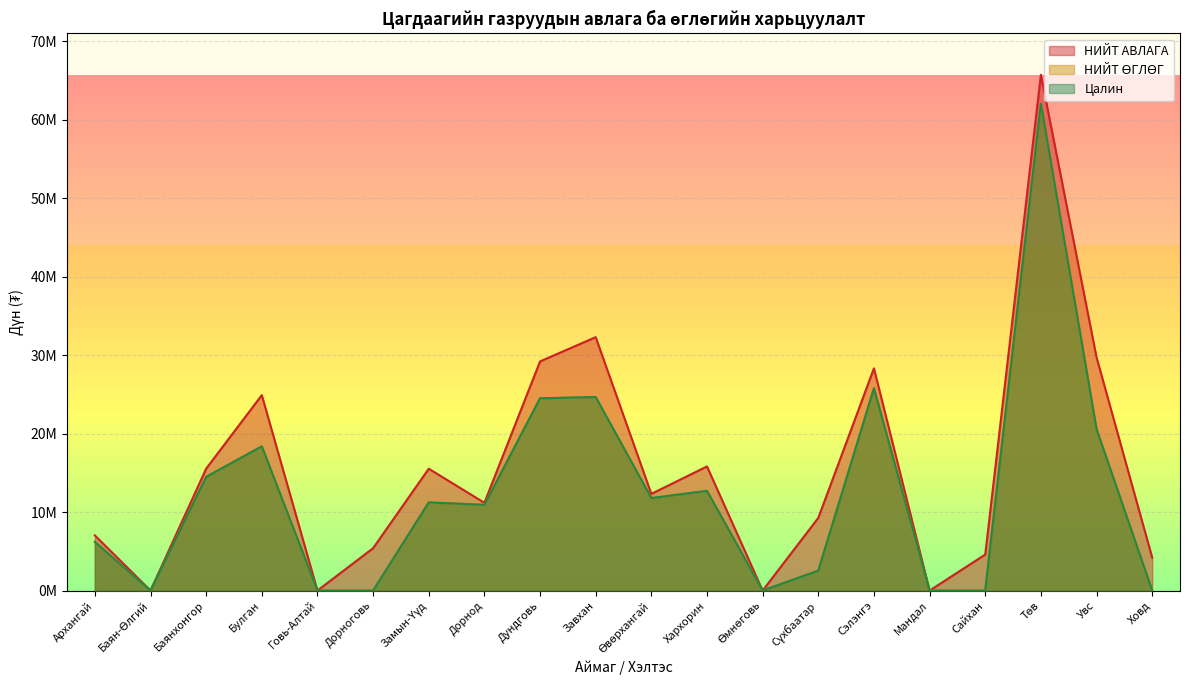

Between Завхан and Сайхан, which is larger?

Завхан